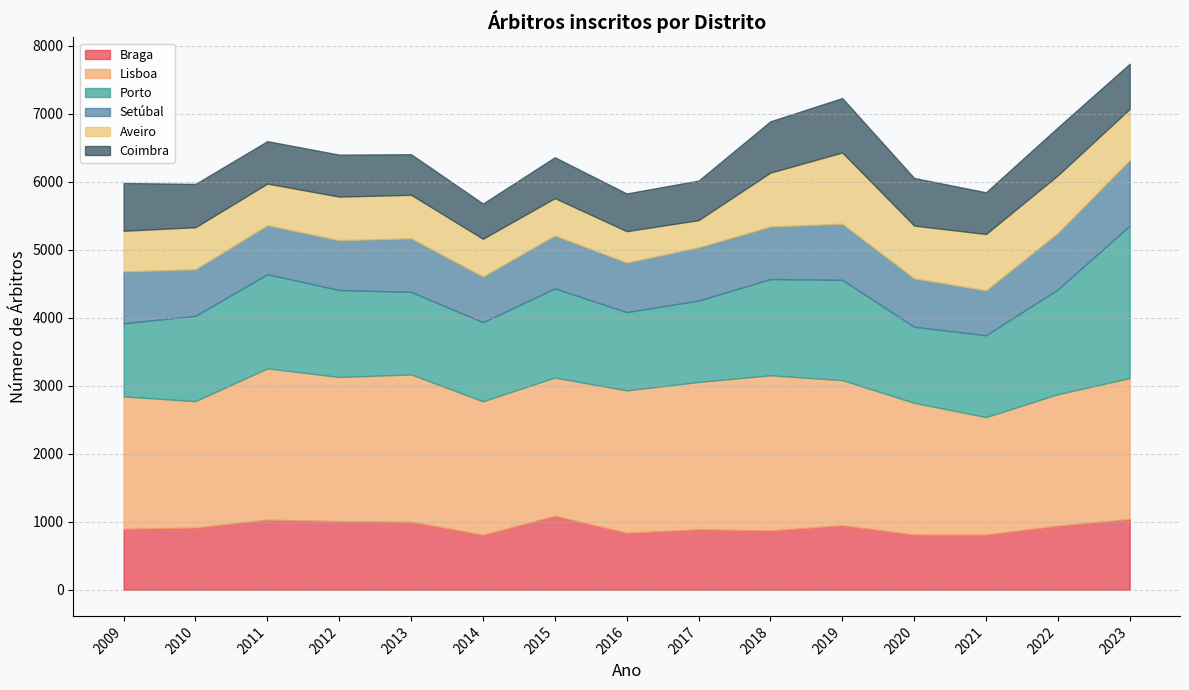

Reading left to right, list all the values displayed in this chart.

Braga: 2009=893	2010=912	2011=1028	2012=1007	2013=998	2014=806	2015=1084	2016=835	2017=887	2018=869	2019=945	2020=809	2021=808	2022=940	2023=1036
Lisboa: 2009=1948	2010=1860	2011=2226	2012=2120	2013=2167	2014=1964	2015=2035	2016=2095	2017=2167	2018=2283	2019=2136	2020=1938	2021=1729	2022=1934	2023=2075
Porto: 2009=1076	2010=1255	2011=1385	2012=1279	2013=1214	2014=1163	2015=1311	2016=1152	2017=1197	2018=1416	2019=1475	2020=1119	2021=1204	2022=1542	2023=2243
Setúbal: 2009=763	2010=685	2011=721	2012=733	2013=788	2014=672	2015=778	2016=729	2017=783	2018=772	2019=825	2020=712	2021=661	2022=831	2023=964
Aveiro: 2009=598	2010=618	2011=612	2012=641	2013=640	2014=555	2015=550	2016=461	2017=400	2018=793	2019=1048	2020=776	2021=828	2022=847	2023=752
Coimbra: 2009=703	2010=637	2011=624	2012=618	2013=597	2014=518	2015=601	2016=555	2017=582	2018=755	2019=801	2020=701	2021=614	2022=705	2023=665